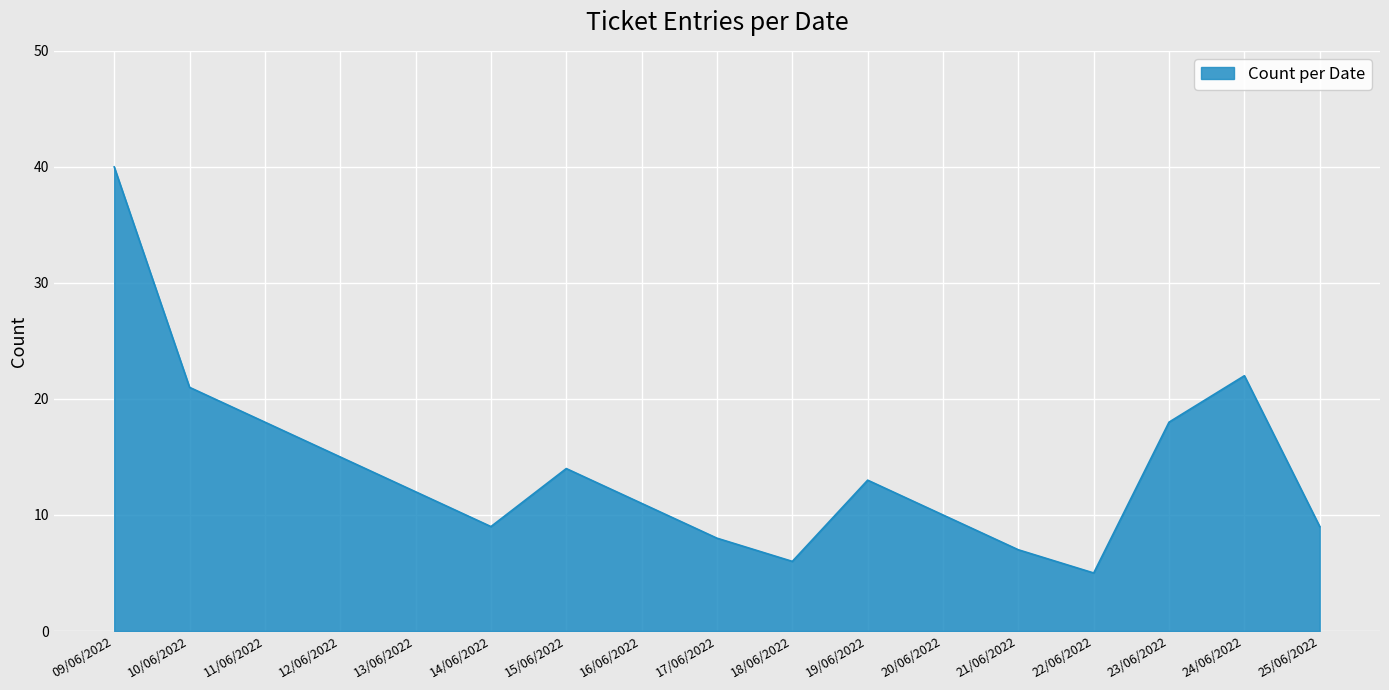

What position from the left is 12/06/2022?

4